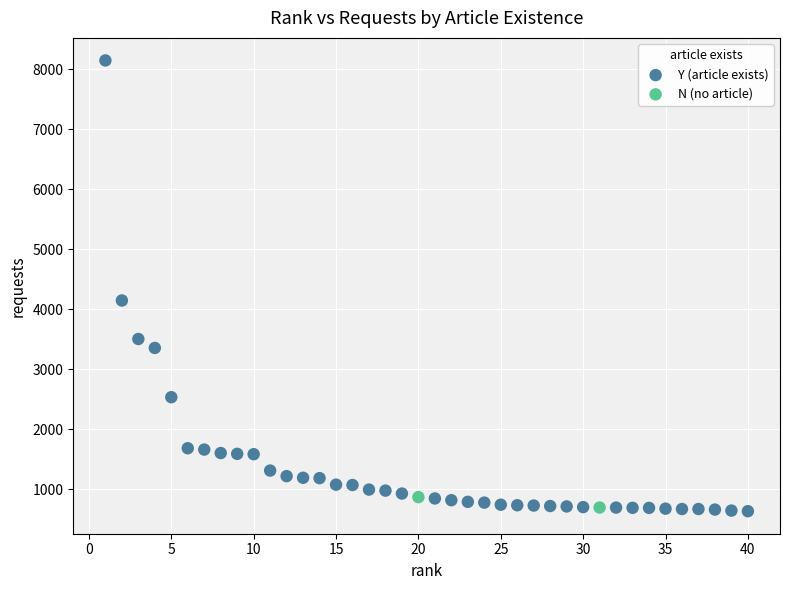

What are all the series names shown in the legend?

Y (article exists), N (no article)